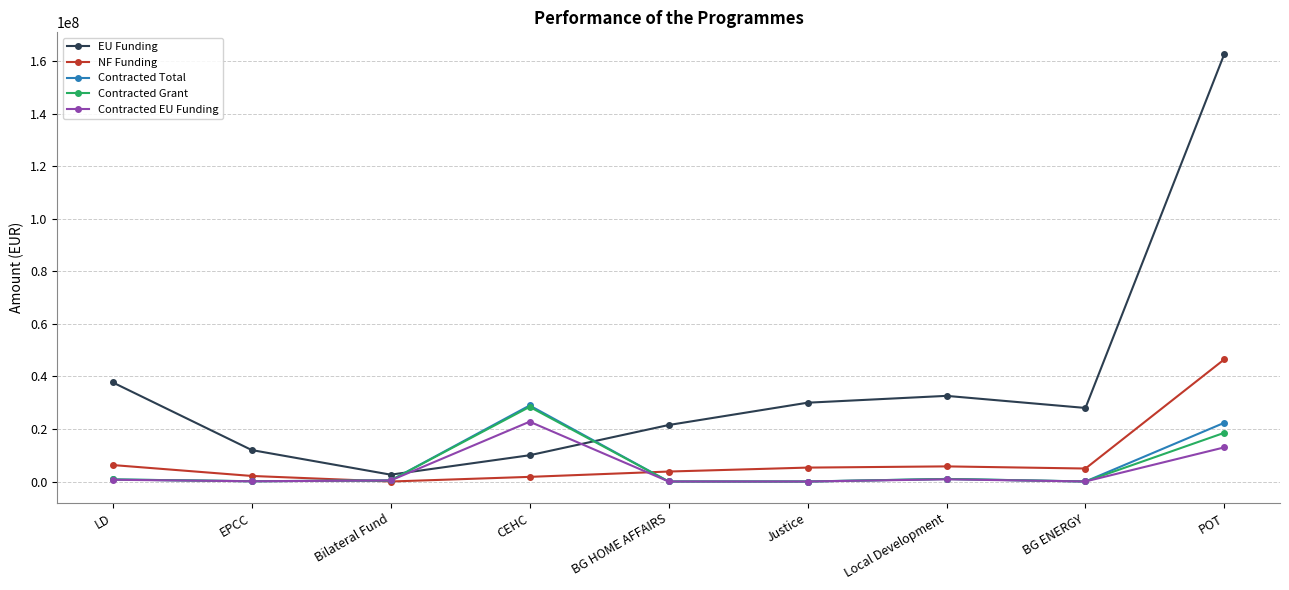

How many data points does each series have?

9